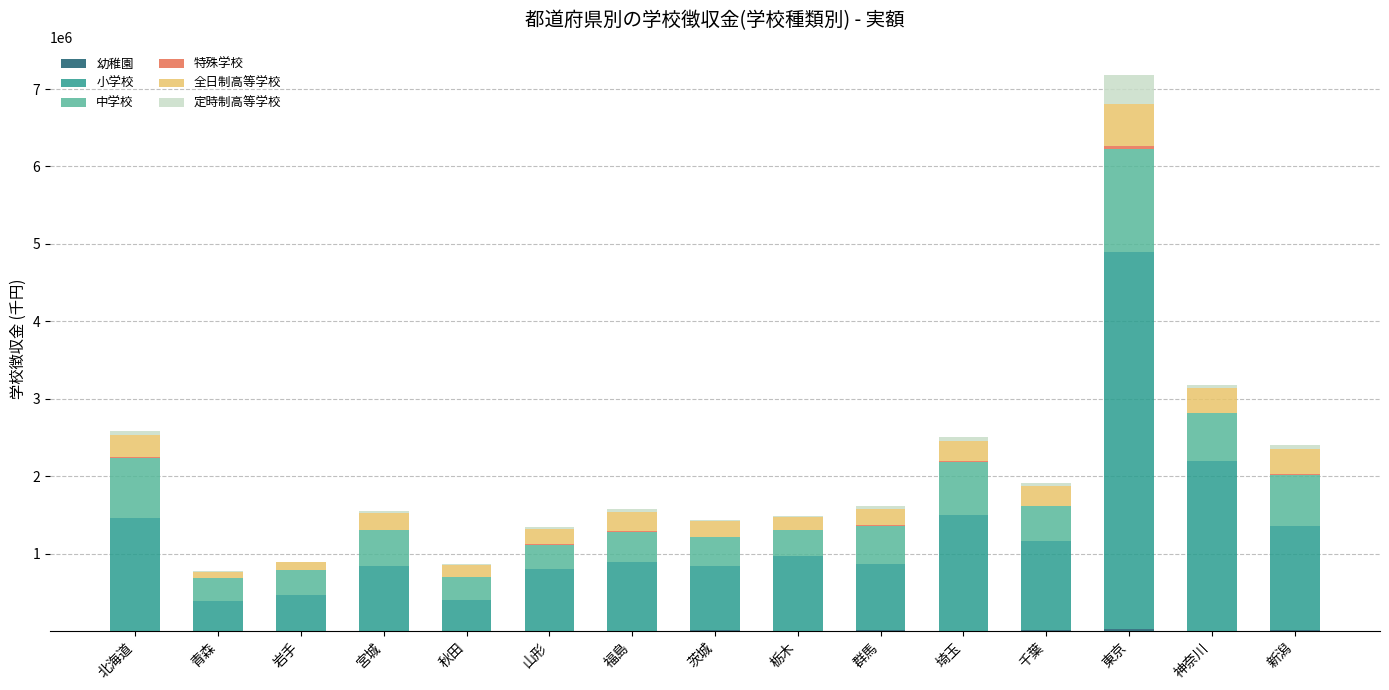

At which category is the sum across all series the highest?

東京